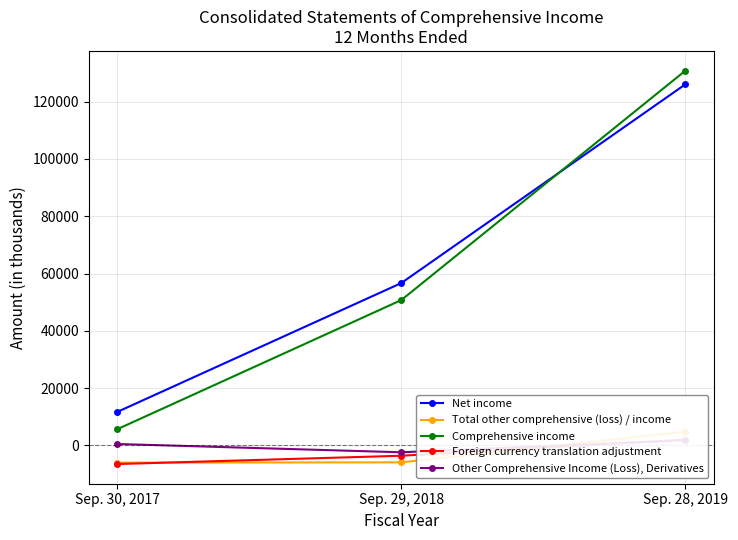

At which label is Foreign currency translation adjustment closest to -2287?

Sep. 29, 2018